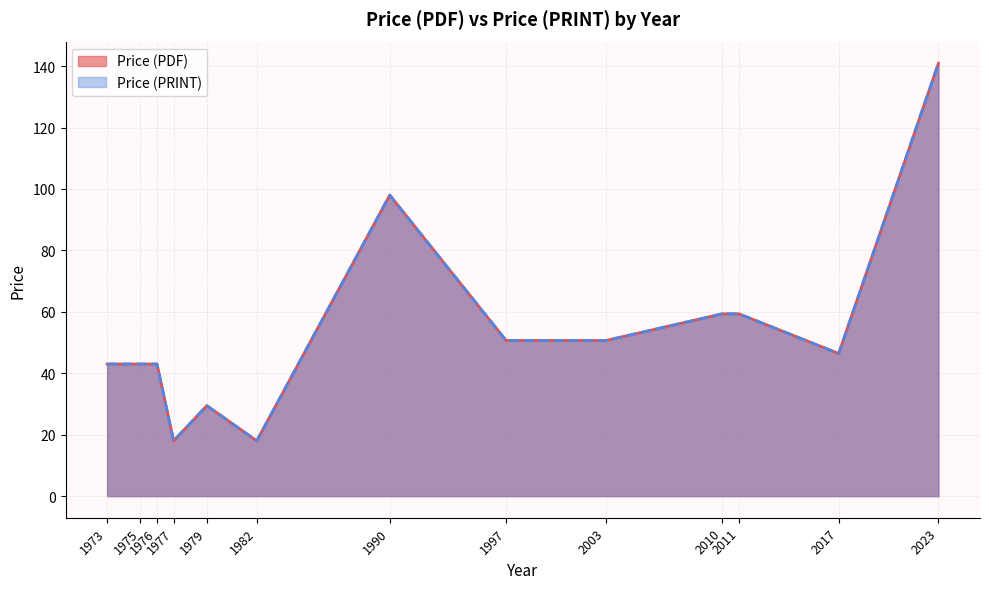

Is the value of Price (PDF) at 1997 greater than the value of Price (PRINT) at 2003?

No